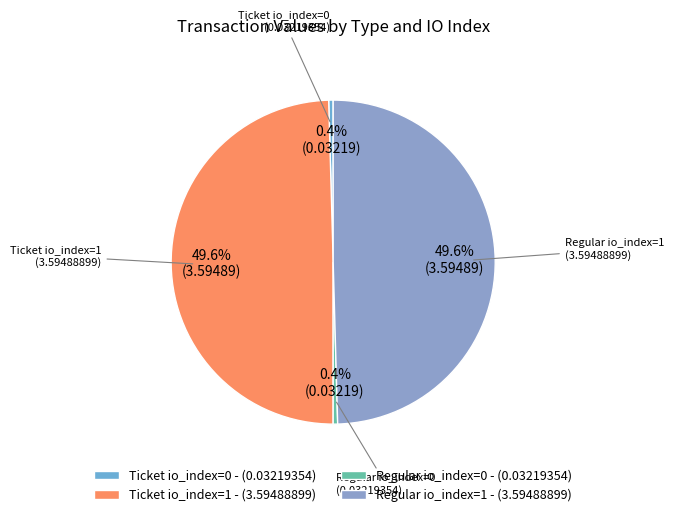

Does Ticket io_index=1 account for over 50% of the chart?

No